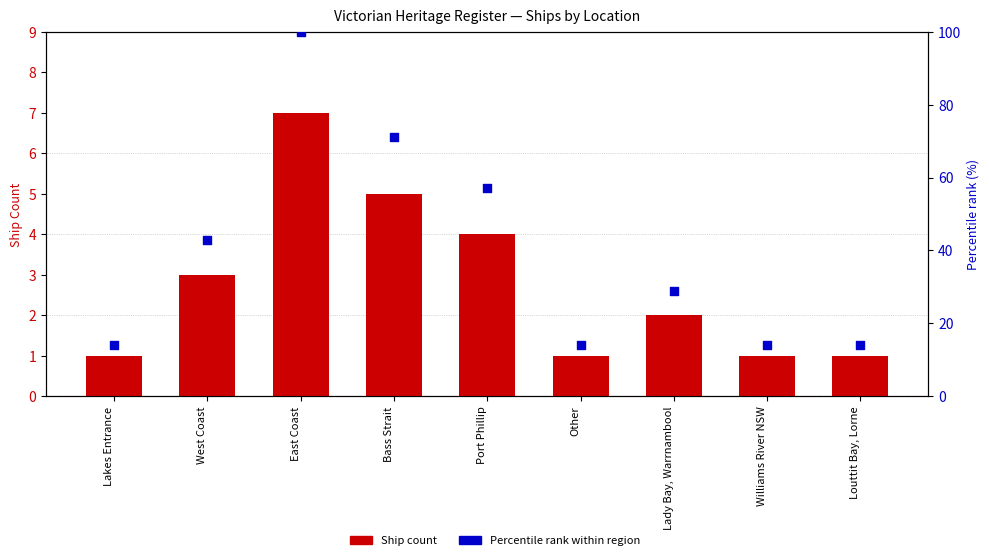

Which series has the largest total across all categories?

Percentile rank